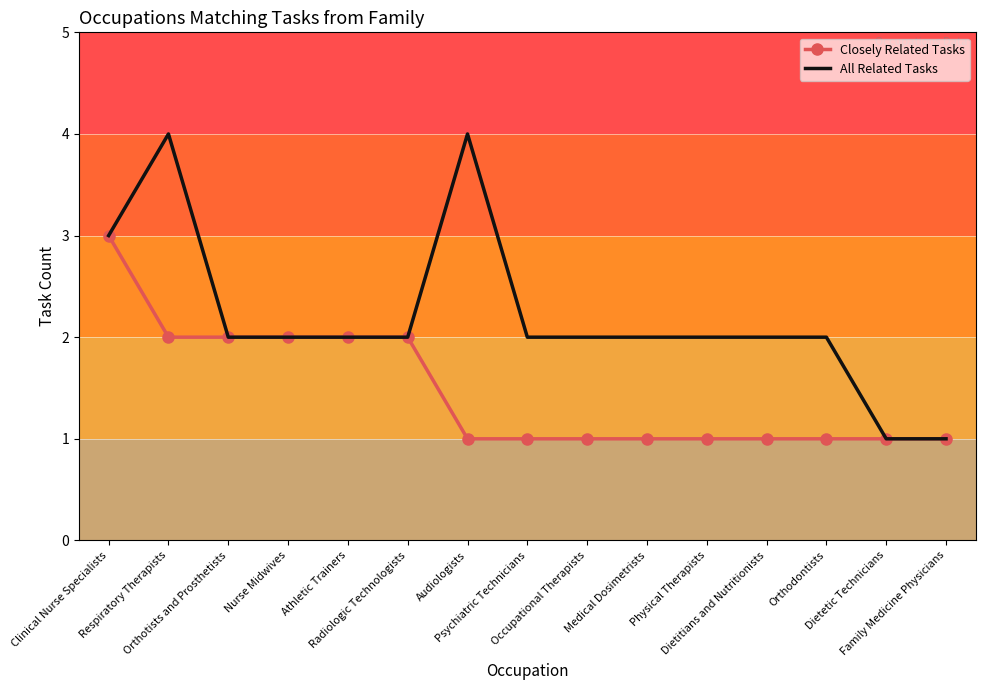

What are all the series names shown in the legend?

Closely Related Tasks, All Related Tasks